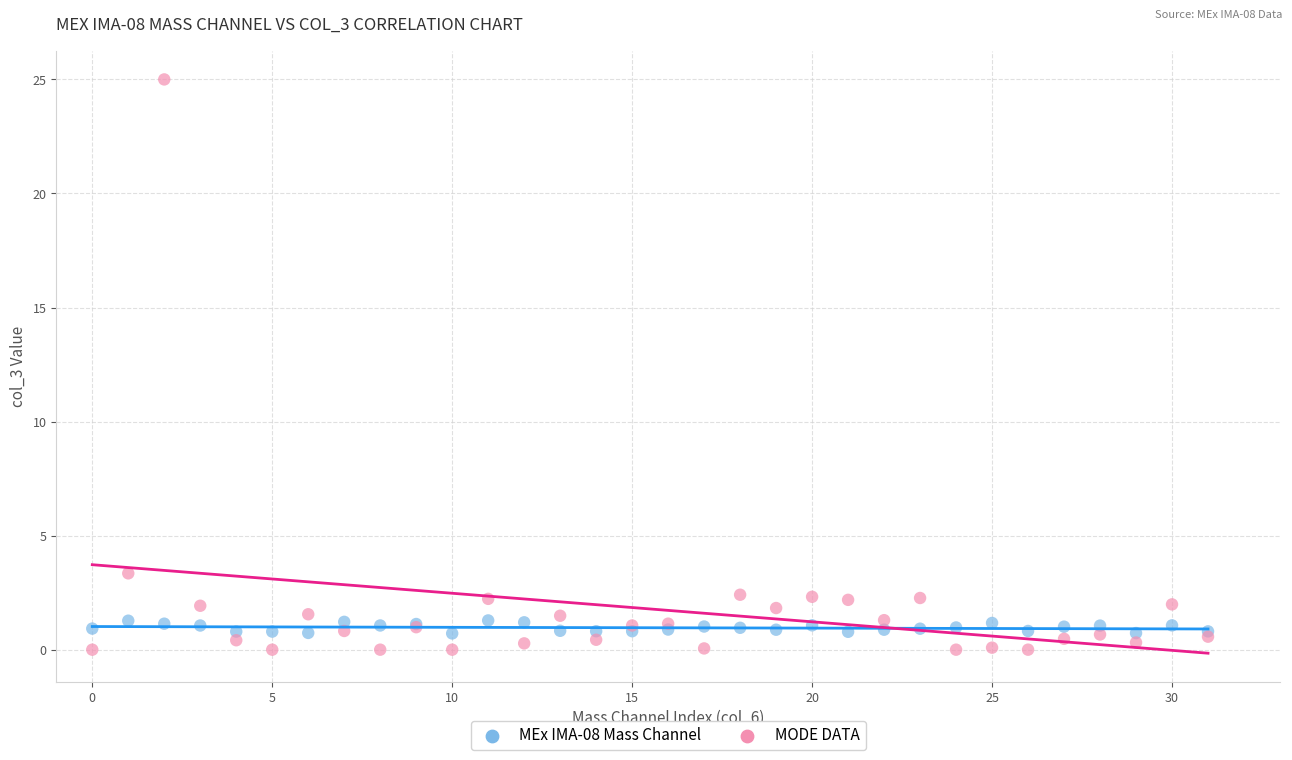

In the MODE DATA series, what Y value is closest to 12?

3.3